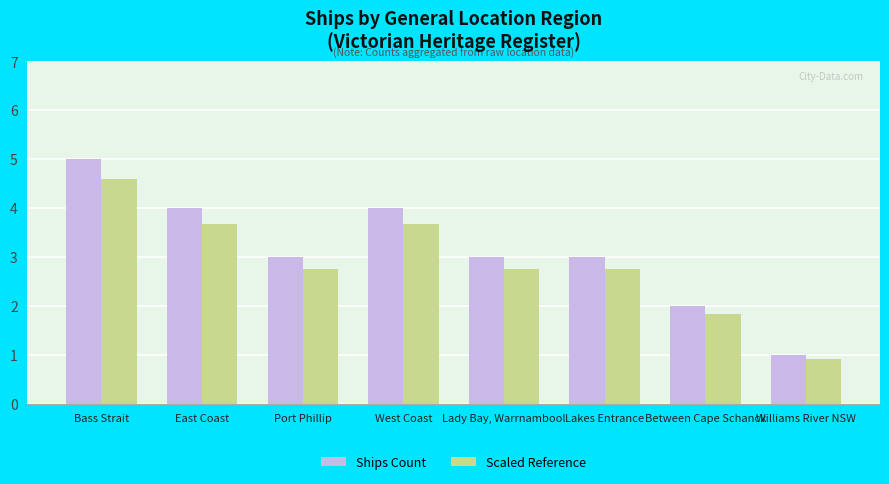

What is the approximate value of Ships Count at Williams River NSW?

1.0